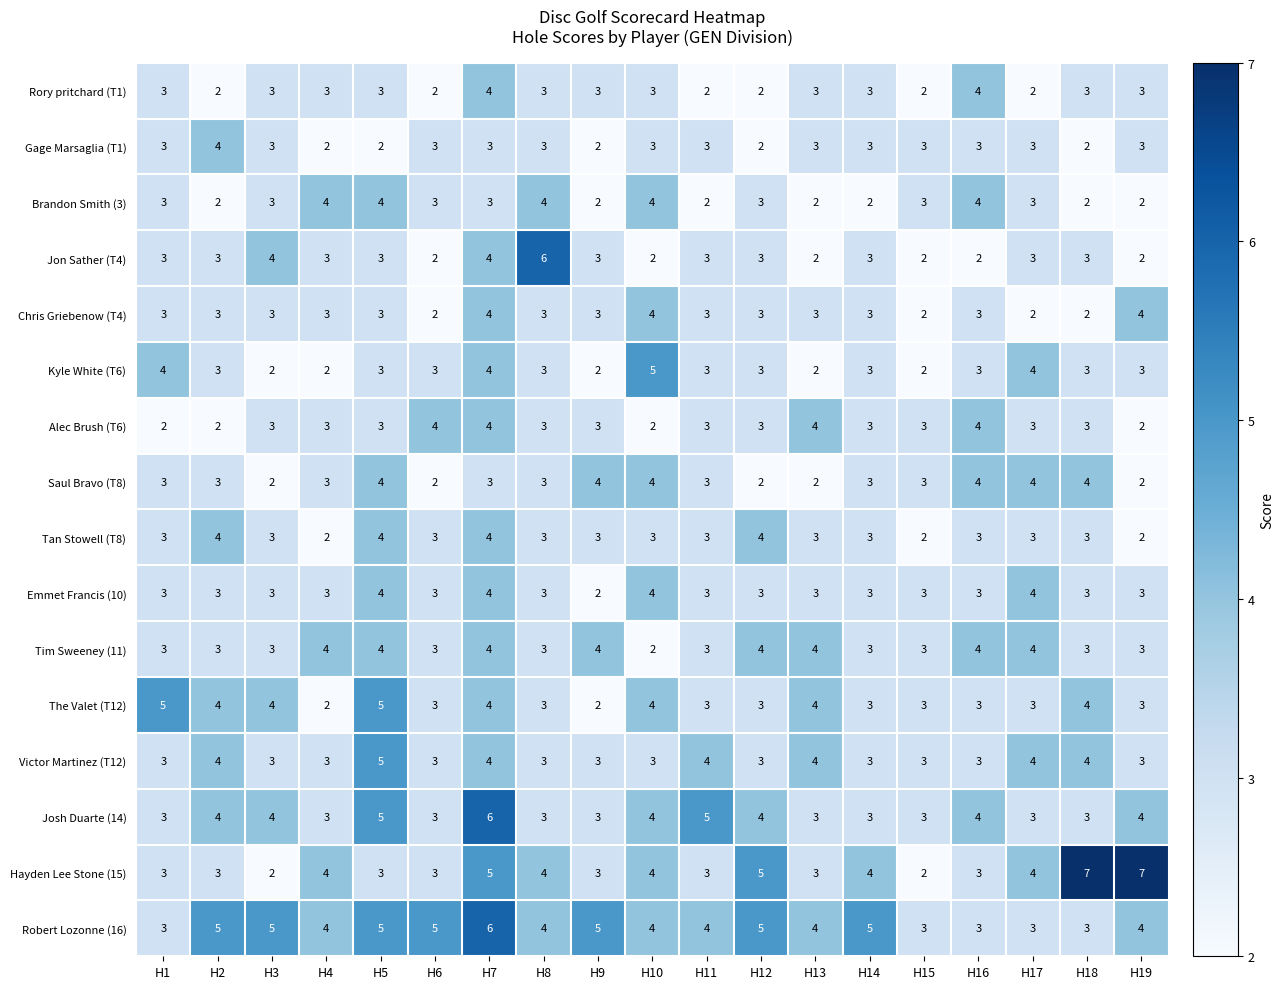

Which series has the largest total across all categories?

Robert Lozonne (16)